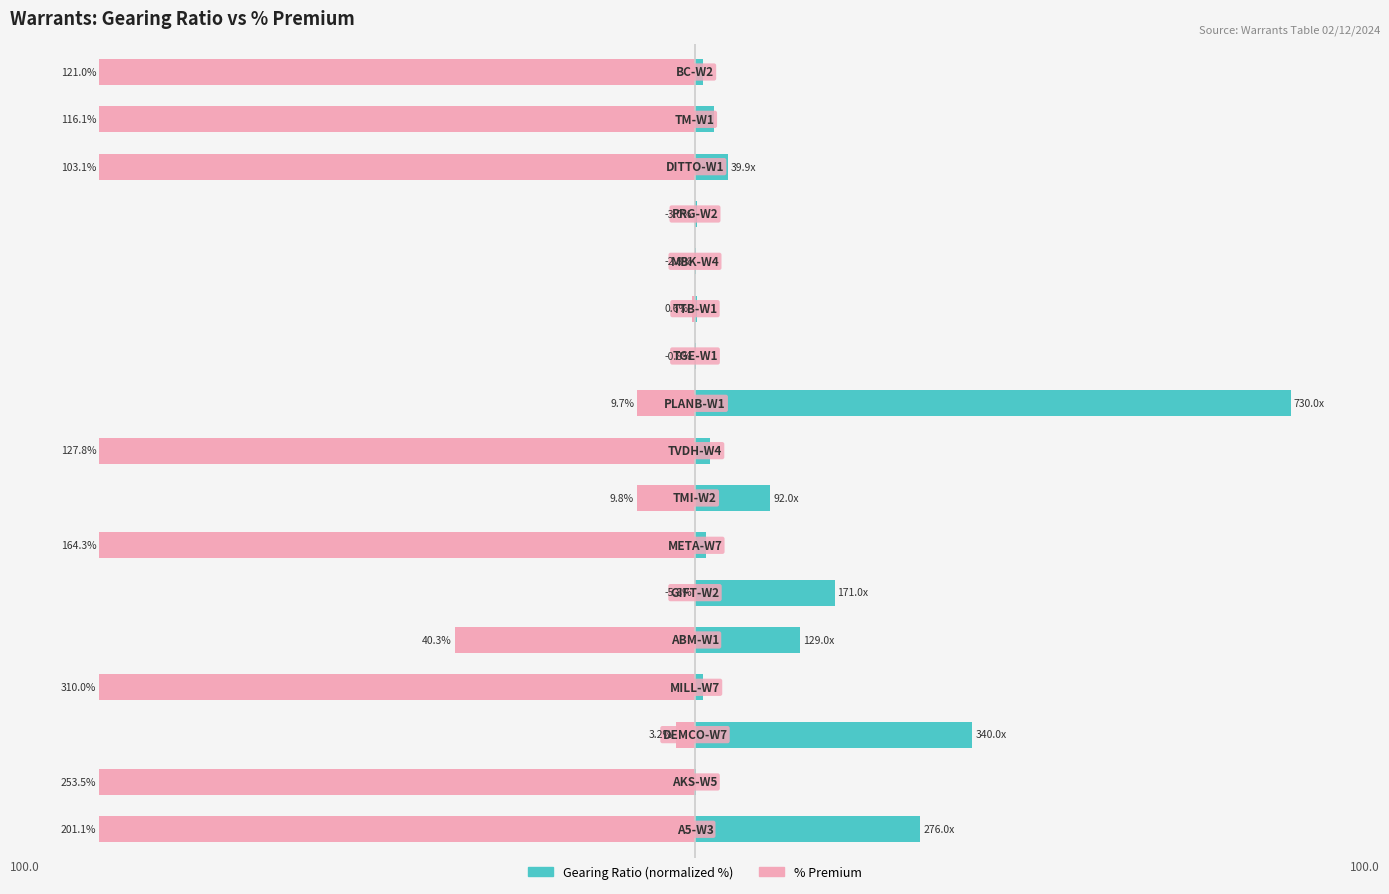

Which series has the largest total across all categories?

Gearing Ratio (normalized %)